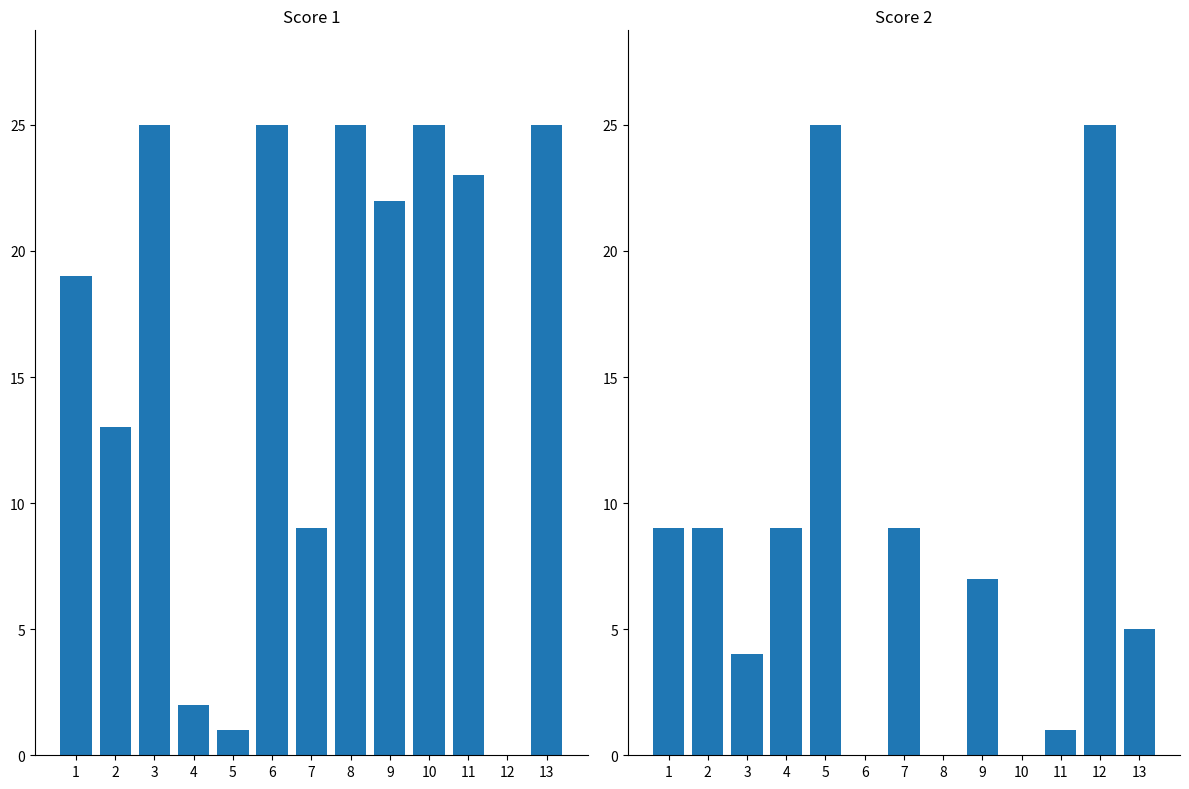

True or false: Score 2 has a value of 6 at 1.

False